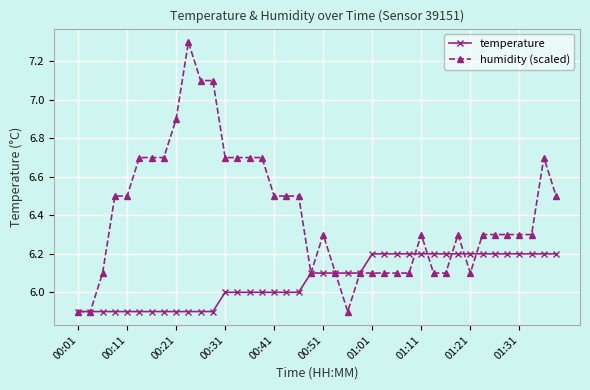

Rank the series by their average value, from highest to lowest.

humidity (scaled), temperature